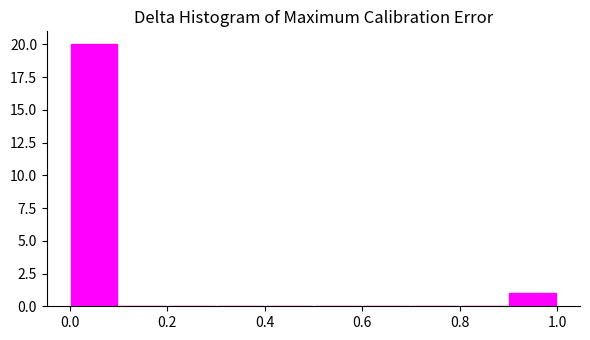

Reading left to right, list every bar in this chart as the range it spans on the x-axis followed by its height. The values are not printed on the chart, so give them approximately, as read against the axis.

0.0 to 0.1: 20
0.1 to 0.2: 0
0.2 to 0.3: 0
0.3 to 0.4: 0
0.4 to 0.5: 0
0.5 to 0.6: 0
0.6 to 0.7: 0
0.7 to 0.8: 0
0.8 to 0.9: 0
0.9 to 1.0: 1